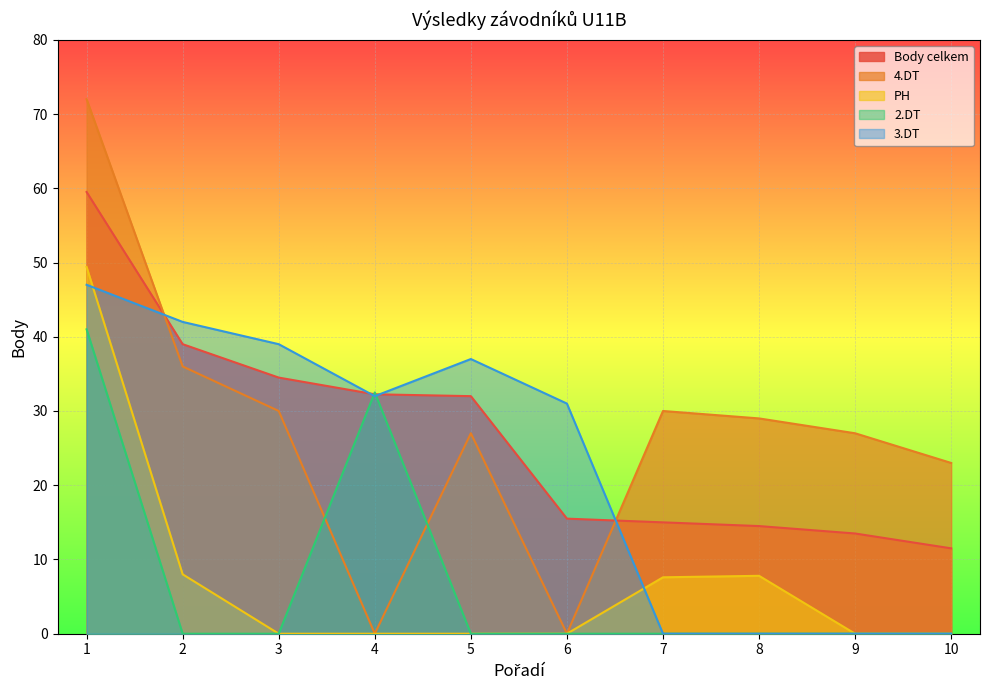

What is the spread (max minus min) of values at 8?

29.0